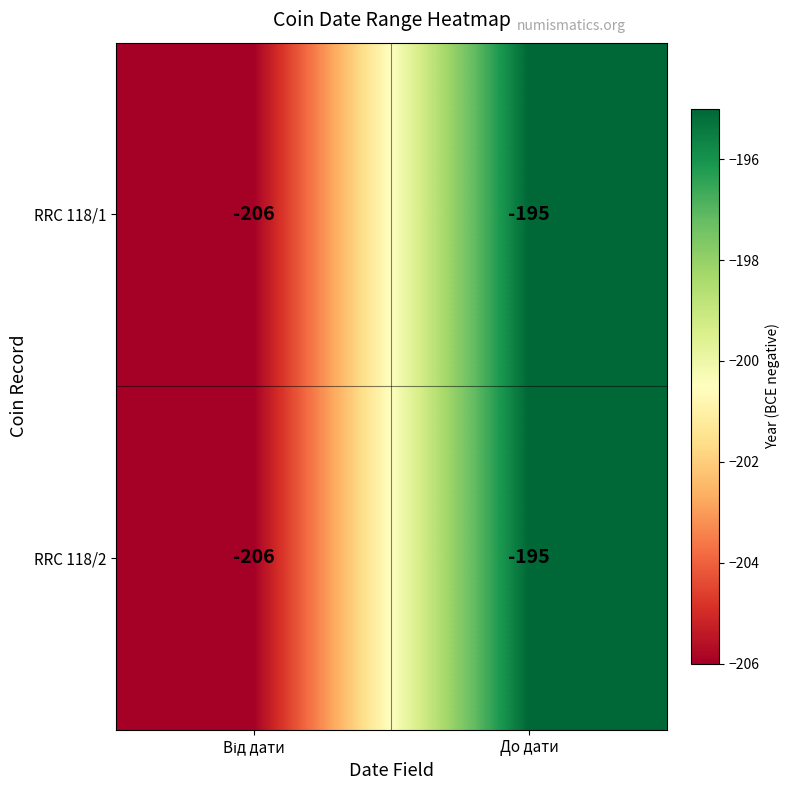

Which label corresponds to the largest value in the chart?

До дати